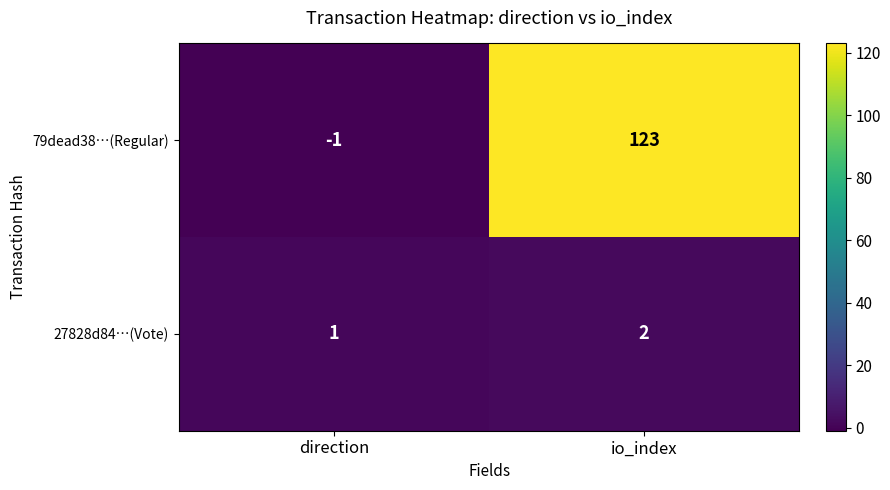

Is it true that 27828d84…(Vote) equals 0 at direction?

False